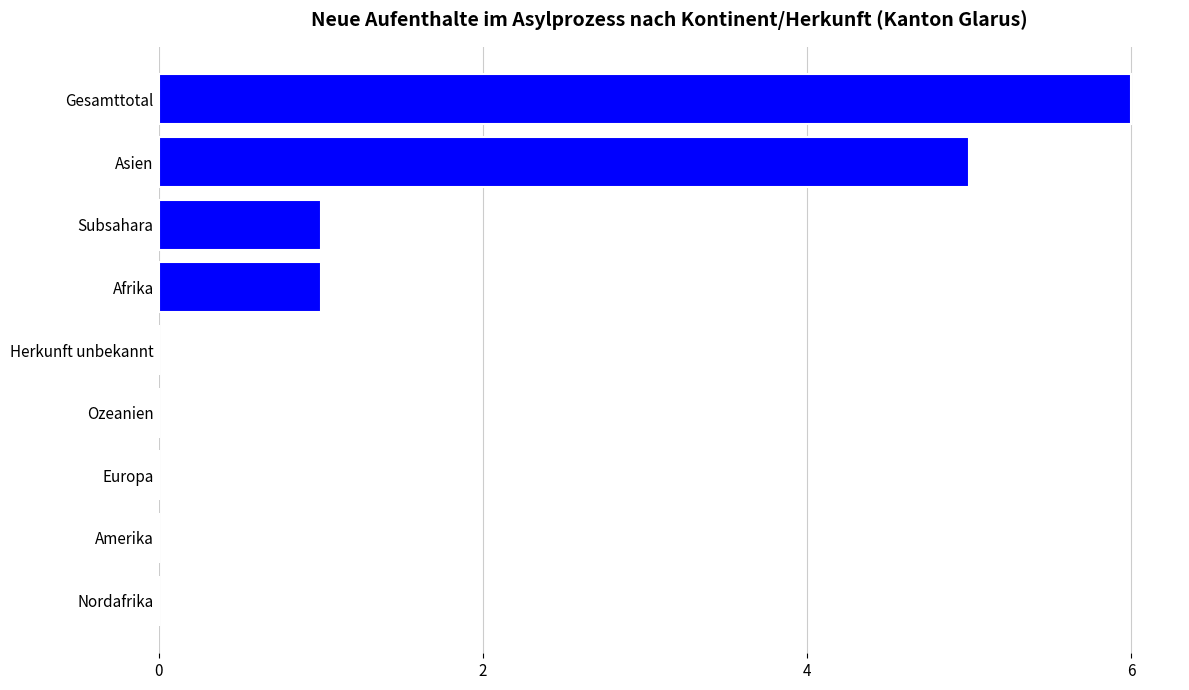

How many distinct data groups are displayed?

1